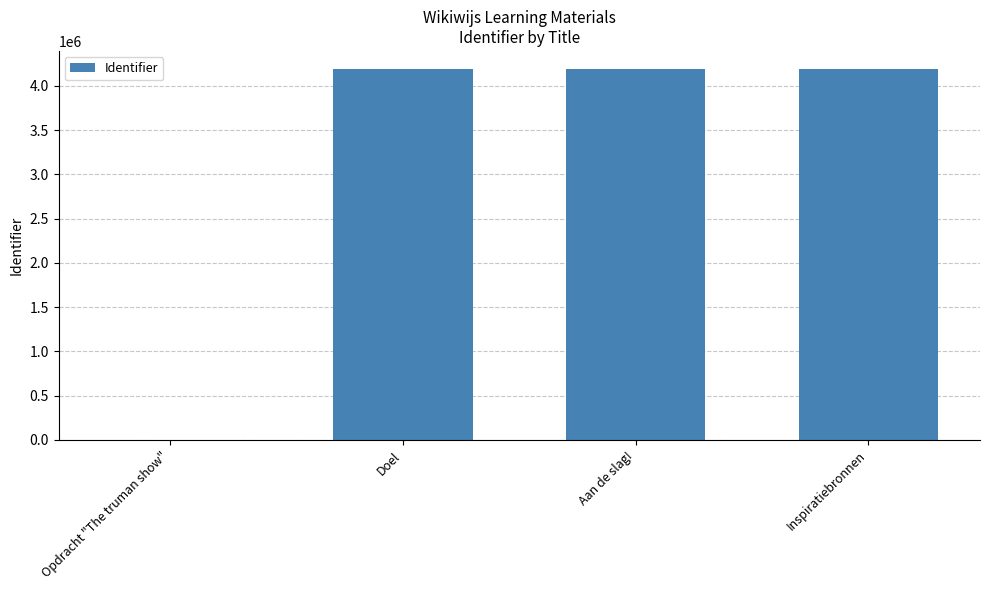

Is it true that the value at Opdracht "The truman show" is -1500367?

False